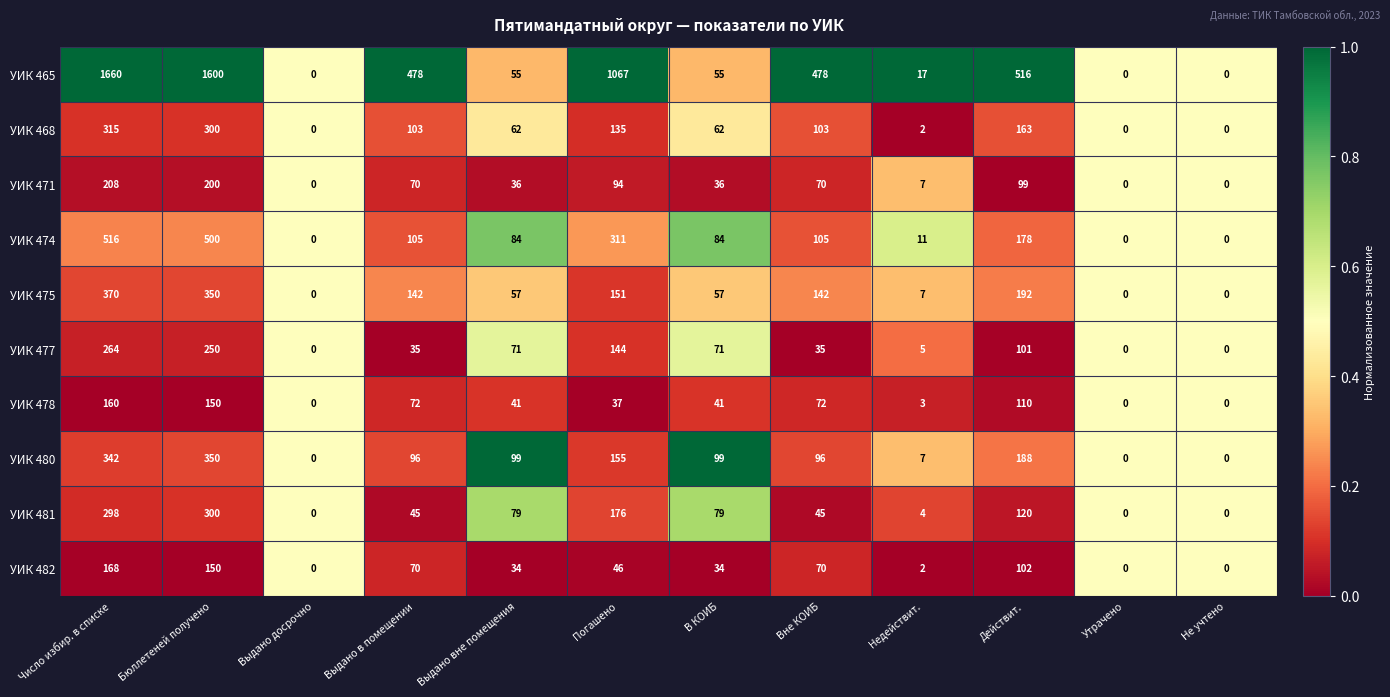

What is the difference between the УИК 468 values at Выдано вне помещения and Действит.?

101